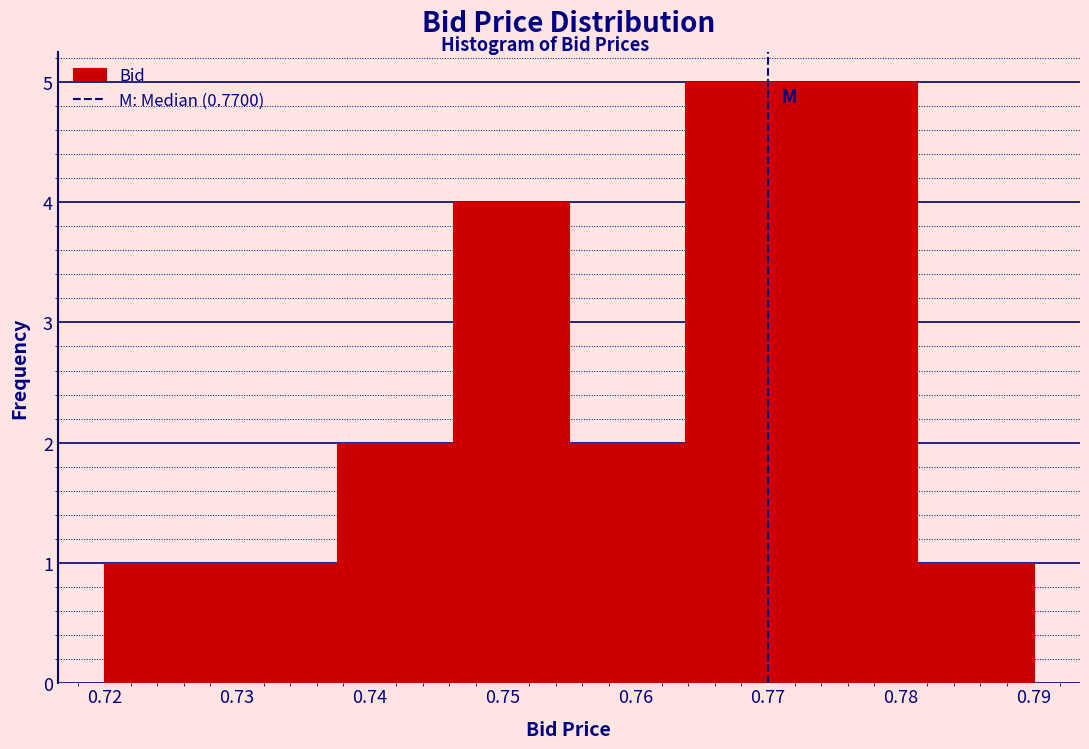

How tall is the bar that spans 0.764 to 0.773 on the x-axis? Neither the bar edges nor the heights are printed on the chart, so give them approximately, as read against the axes.

5